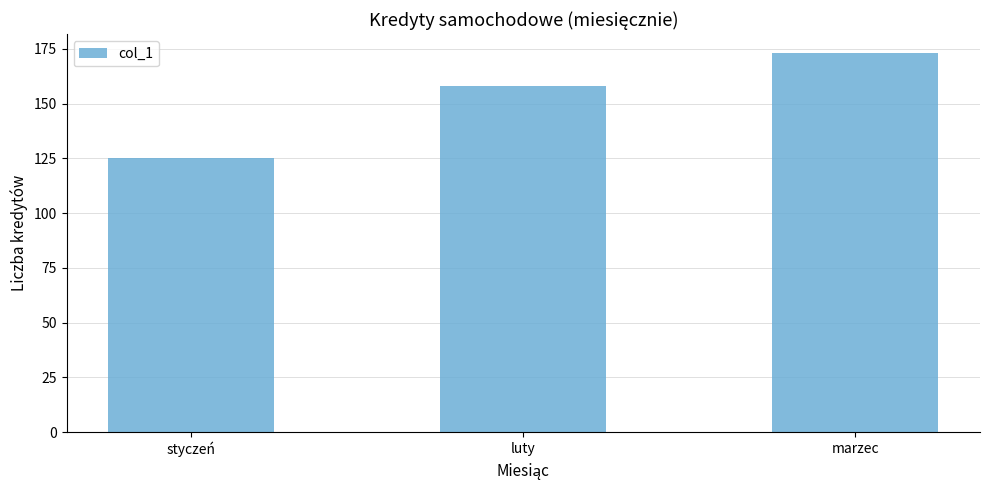

What is the label of the 2nd bar from the left?

luty